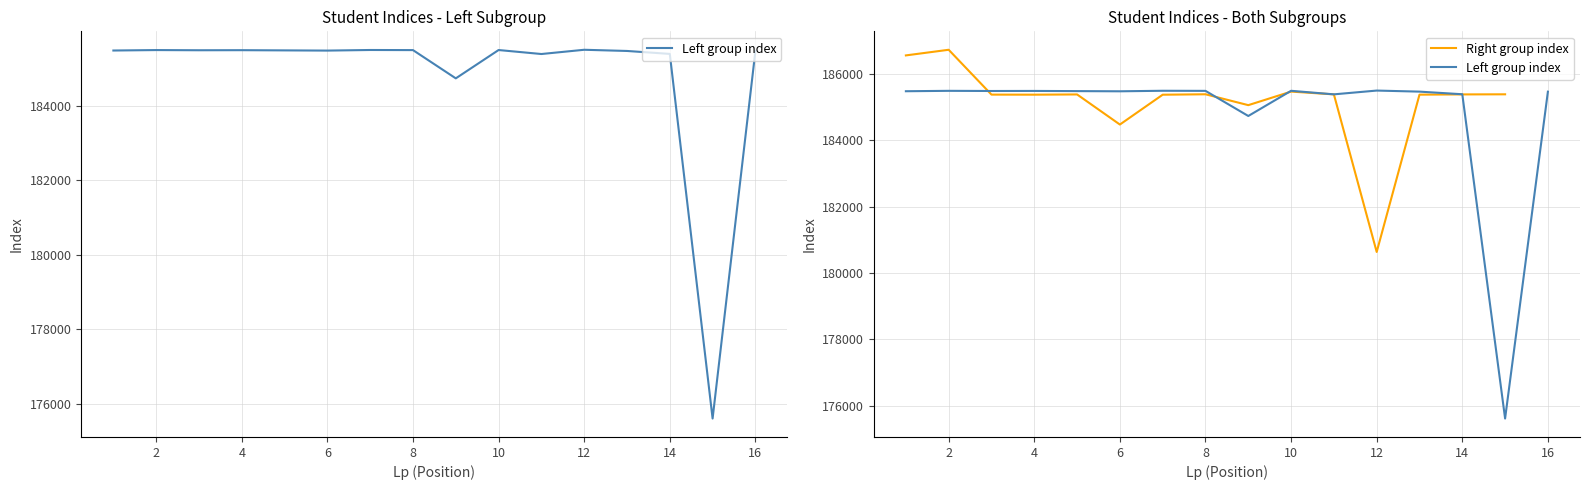

The Left group index series shows 185494 at 4. True or false?

True